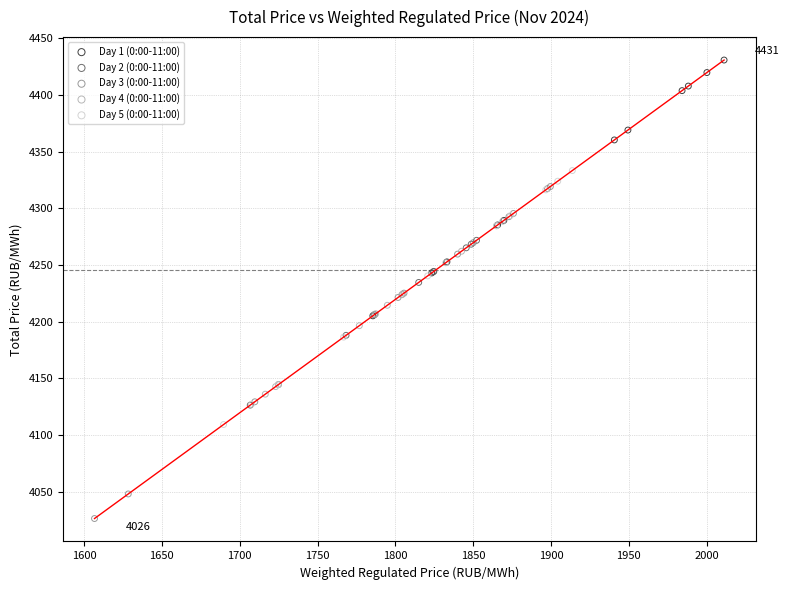

Which series has the widest spread of Y values?

Day 3 (0:00-11:00)